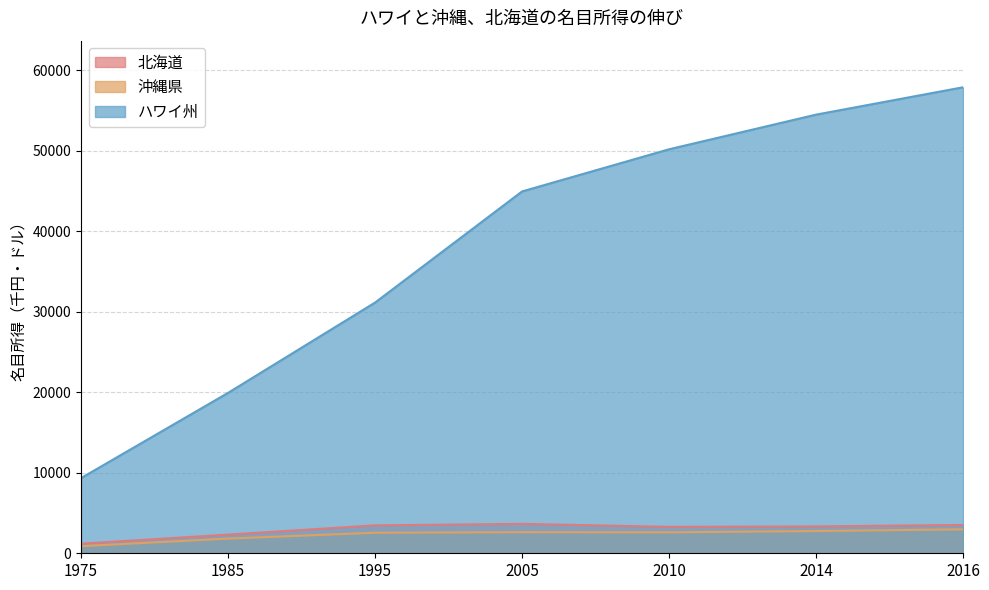

Rank the series at 2014 from highest to lowest value.

ハワイ州, 北海道, 沖縄県